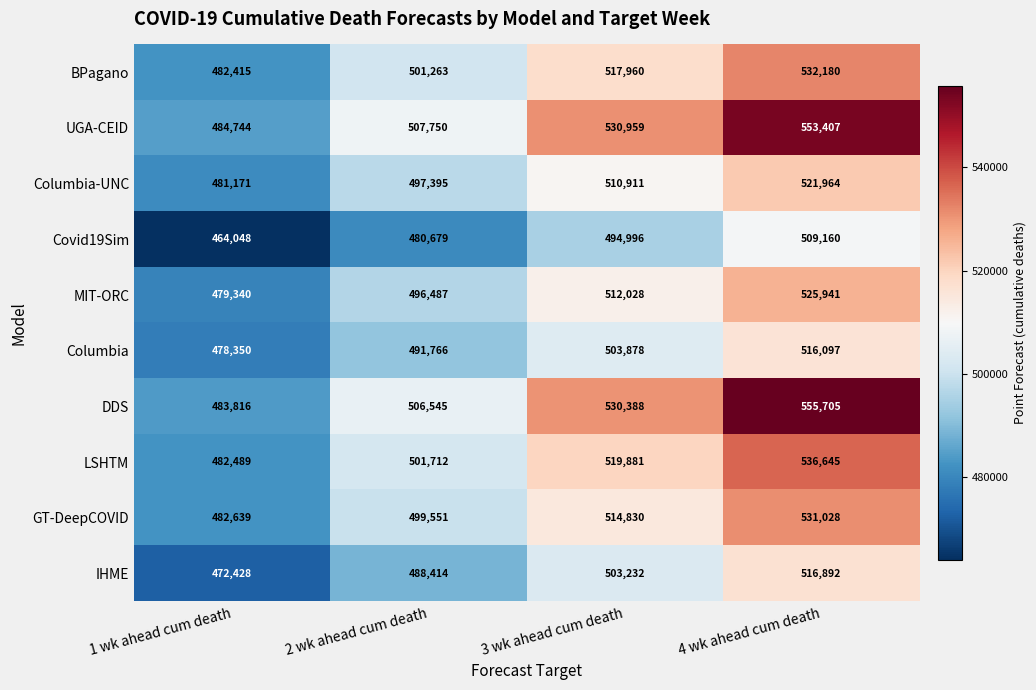

What is the average value of the LSHTM series?

510182